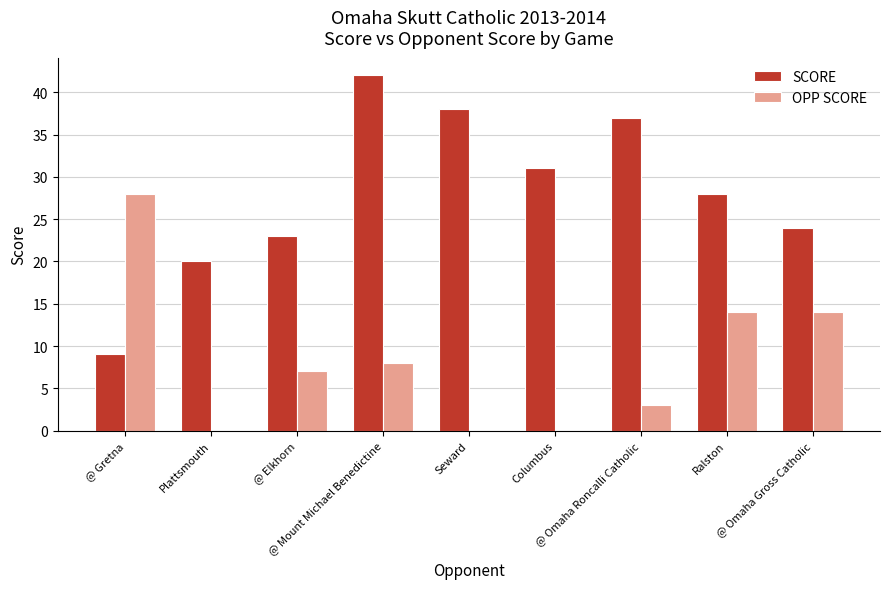

What is the sum of all OPP SCORE values?

74